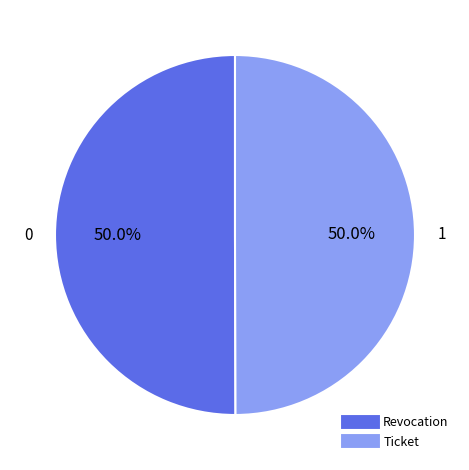

Count the number of slices in the pie.

2